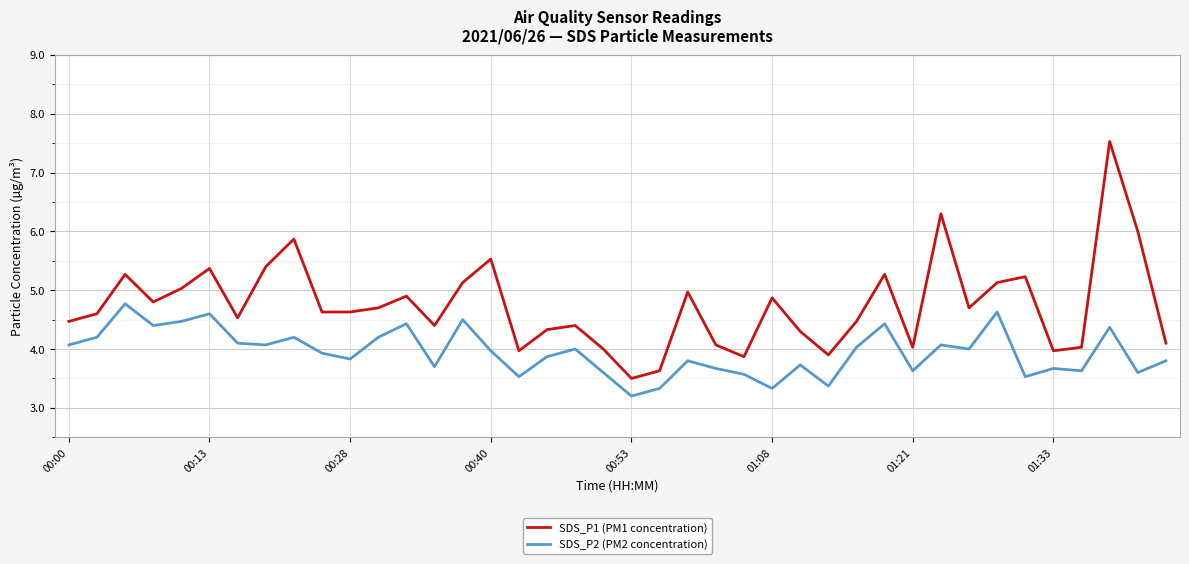

Which series has the largest range (max minus min)?

SDS_P1 (PM1 concentration)